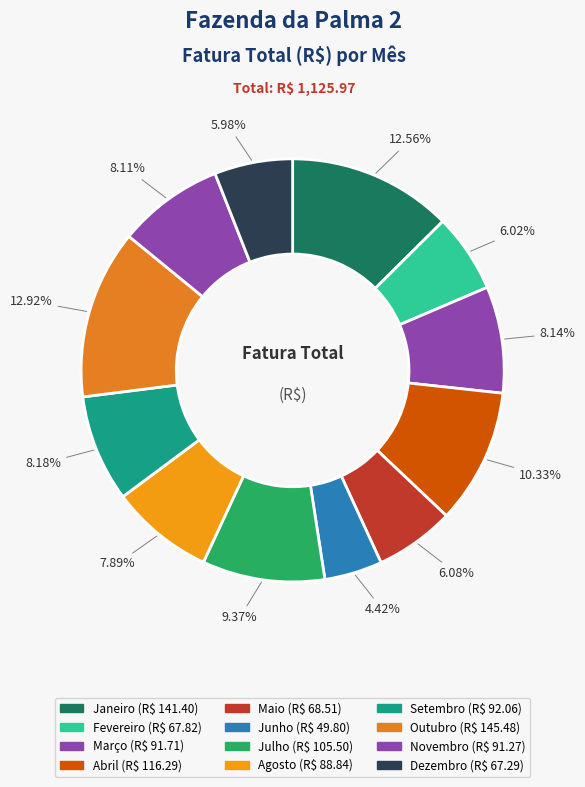

To the nearest percent, what is the combined percentage of Dezembro and Novembro?

14%